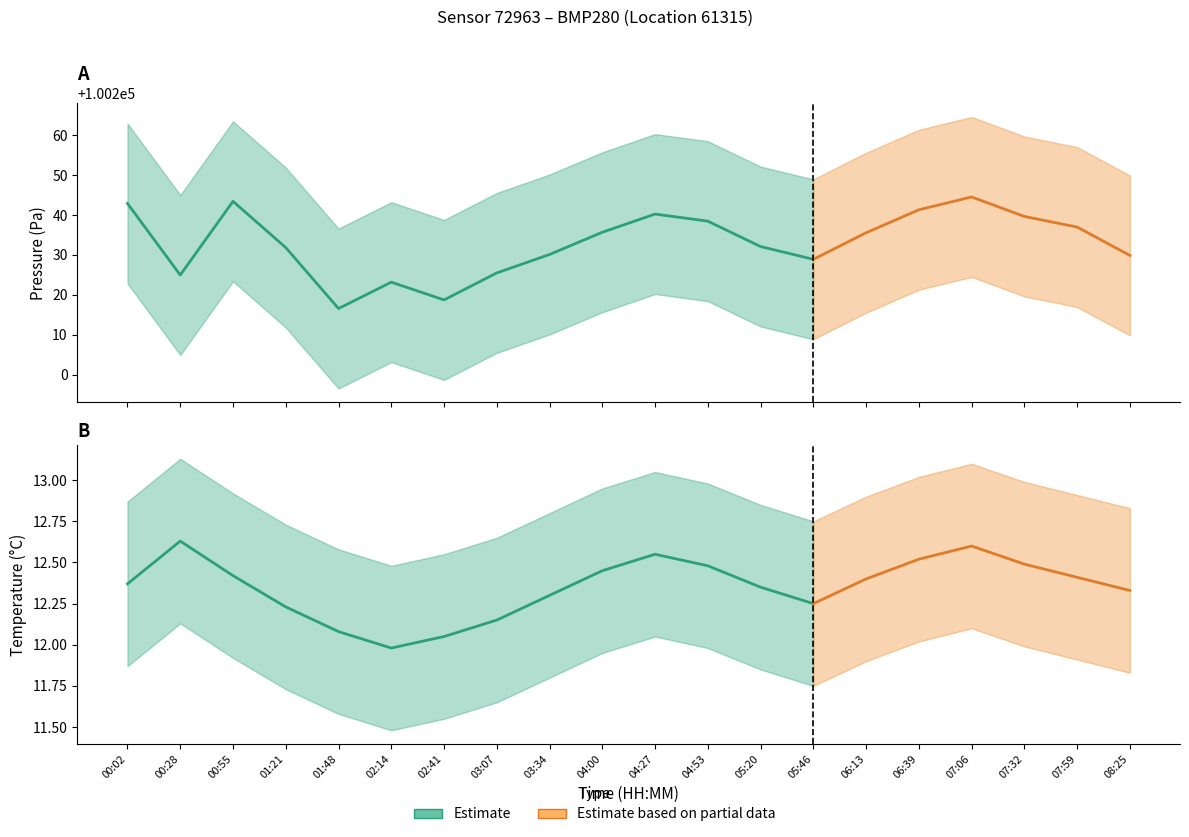

List the series in order of their peak value, highest first.

pressure_upper, pressure, pressure_lower, temperature_upper, temperature, temperature_lower